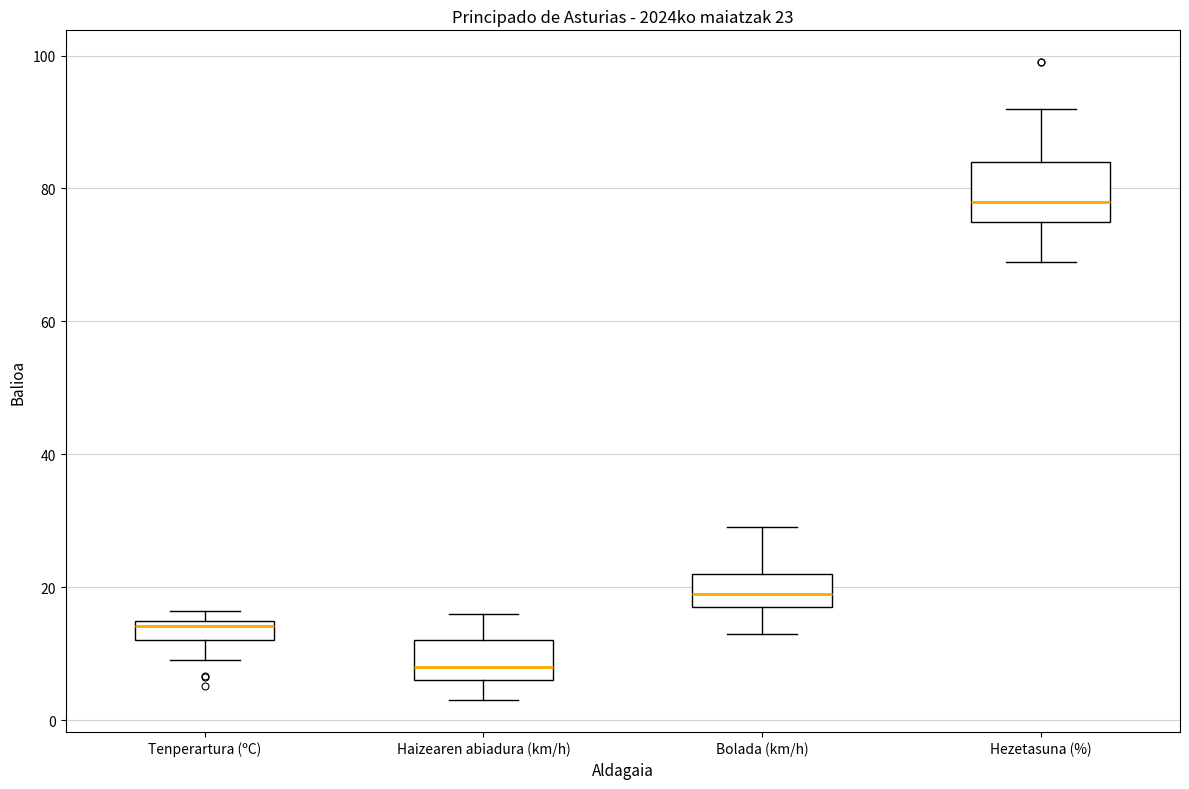

Comparing the boxes themselves (not the whiskers), which one is the tallest?

Hezetasuna (%)